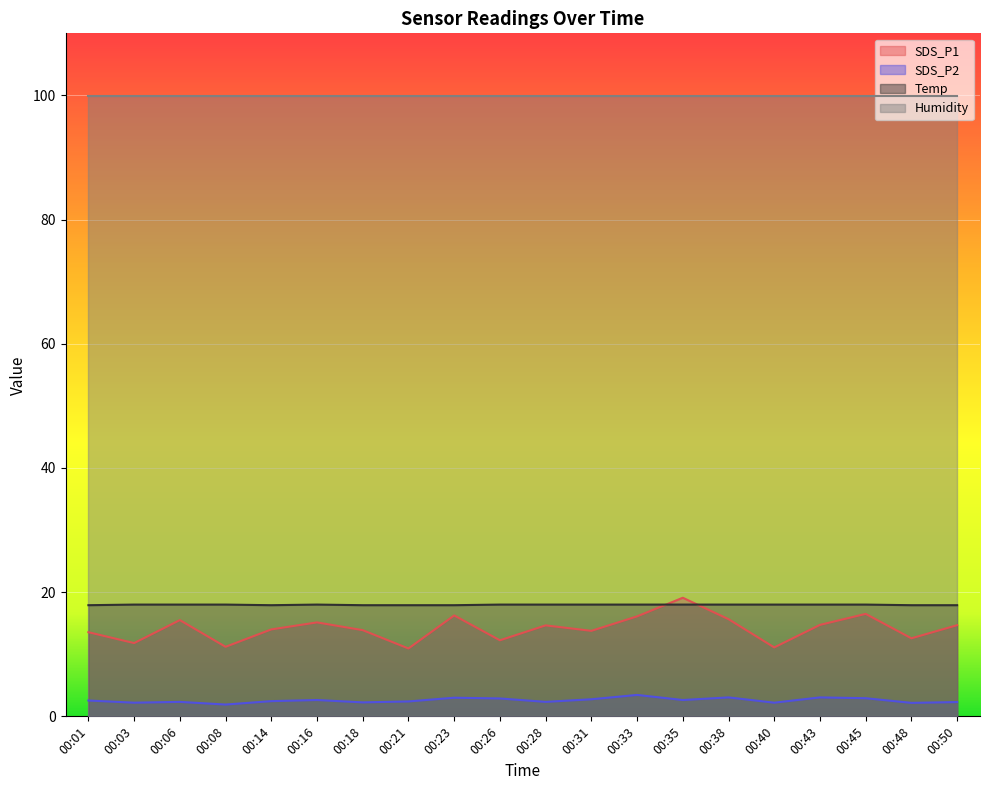

The value of Temp at 00:14 is 6.2. True or false?

False